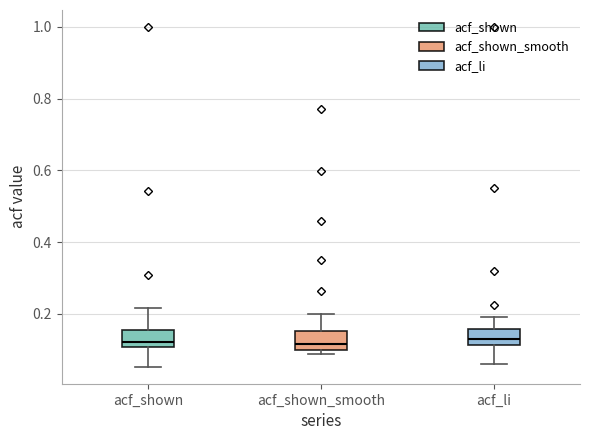

Reading left to right, transcribe this box plot: for each box, give where its median line is, the range the box spans, and where its two whiskers end, as read against the y-axis. The values are not printed on the chart, so give them approximately, as read against the axis.

acf_shown: median 0.12, box 0.10 to 0.16, whiskers 0.06 to 0.22
acf_shown_smooth: median 0.12, box 0.10 to 0.16, whiskers 0.08 to 0.20
acf_li: median 0.12 (inside the box), box 0.12 to 0.16, whiskers 0.06 to 0.20